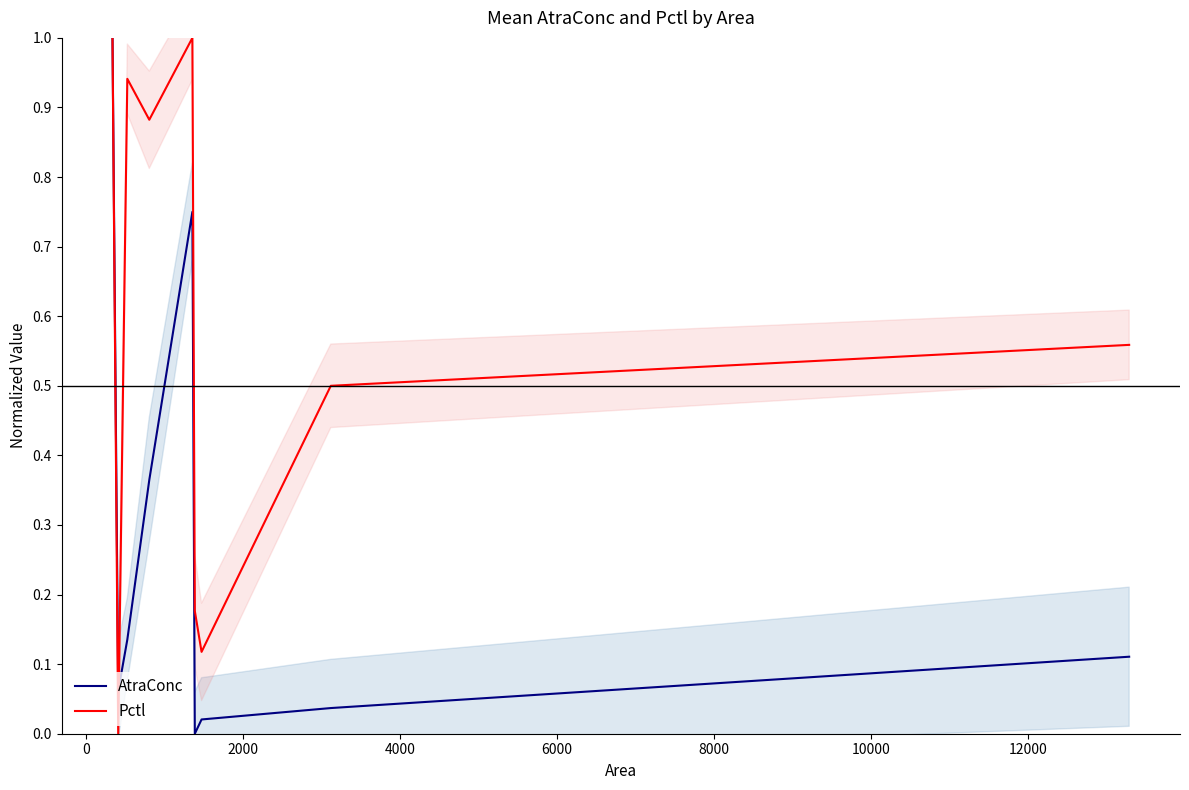

What is the difference between the maximum and minimum values in the AtraConc series?

1.0